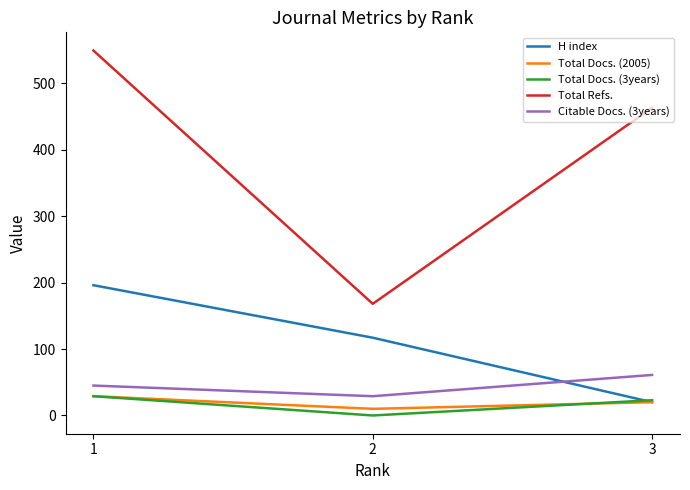

Is the value of Total Docs. (2005) at 1 greater than the value of Total Refs. at 2?

No